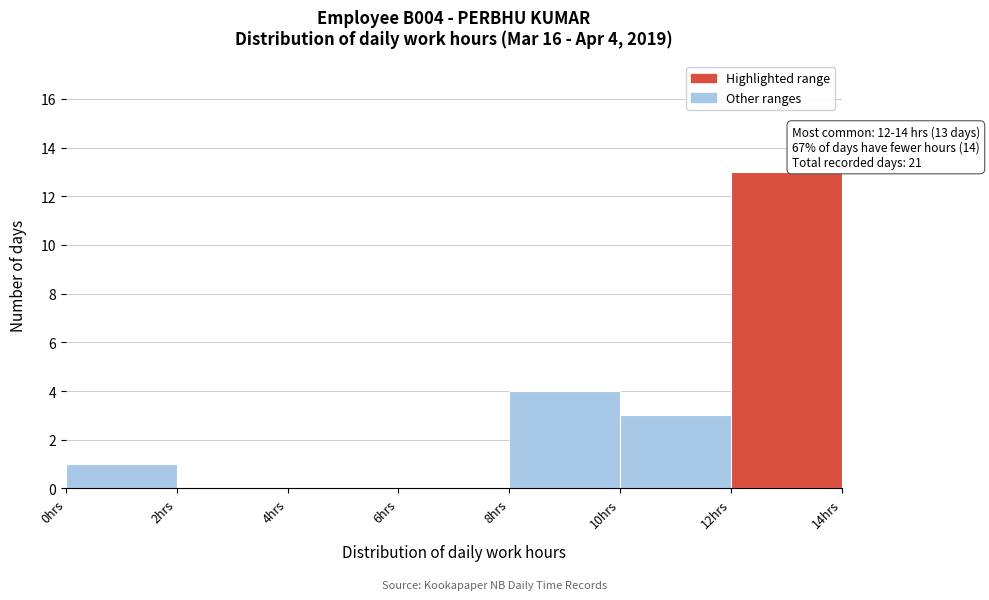

Which range on the x-axis has the tallest bar?

12 to 14